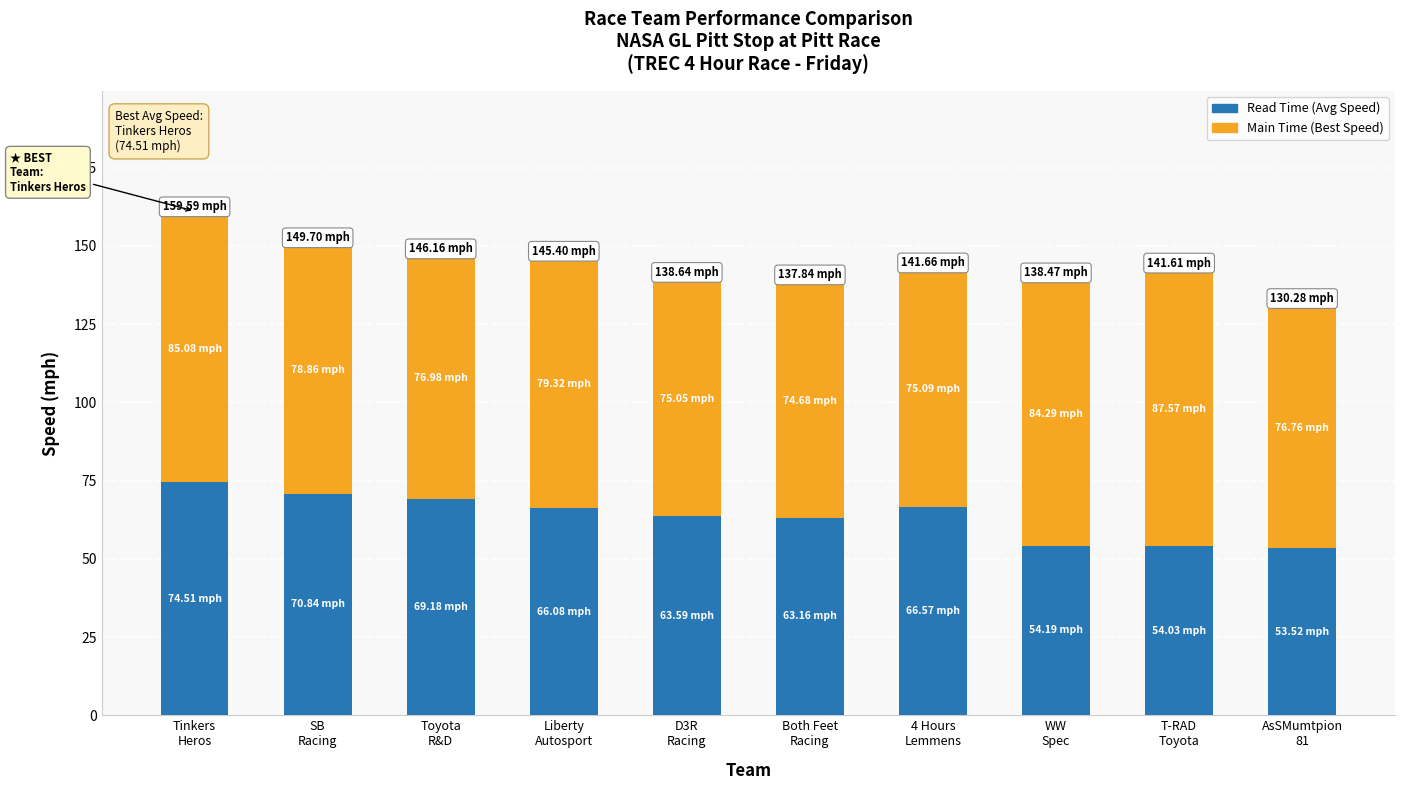

Are the bars grouped side by side (vs. stacked)?

No